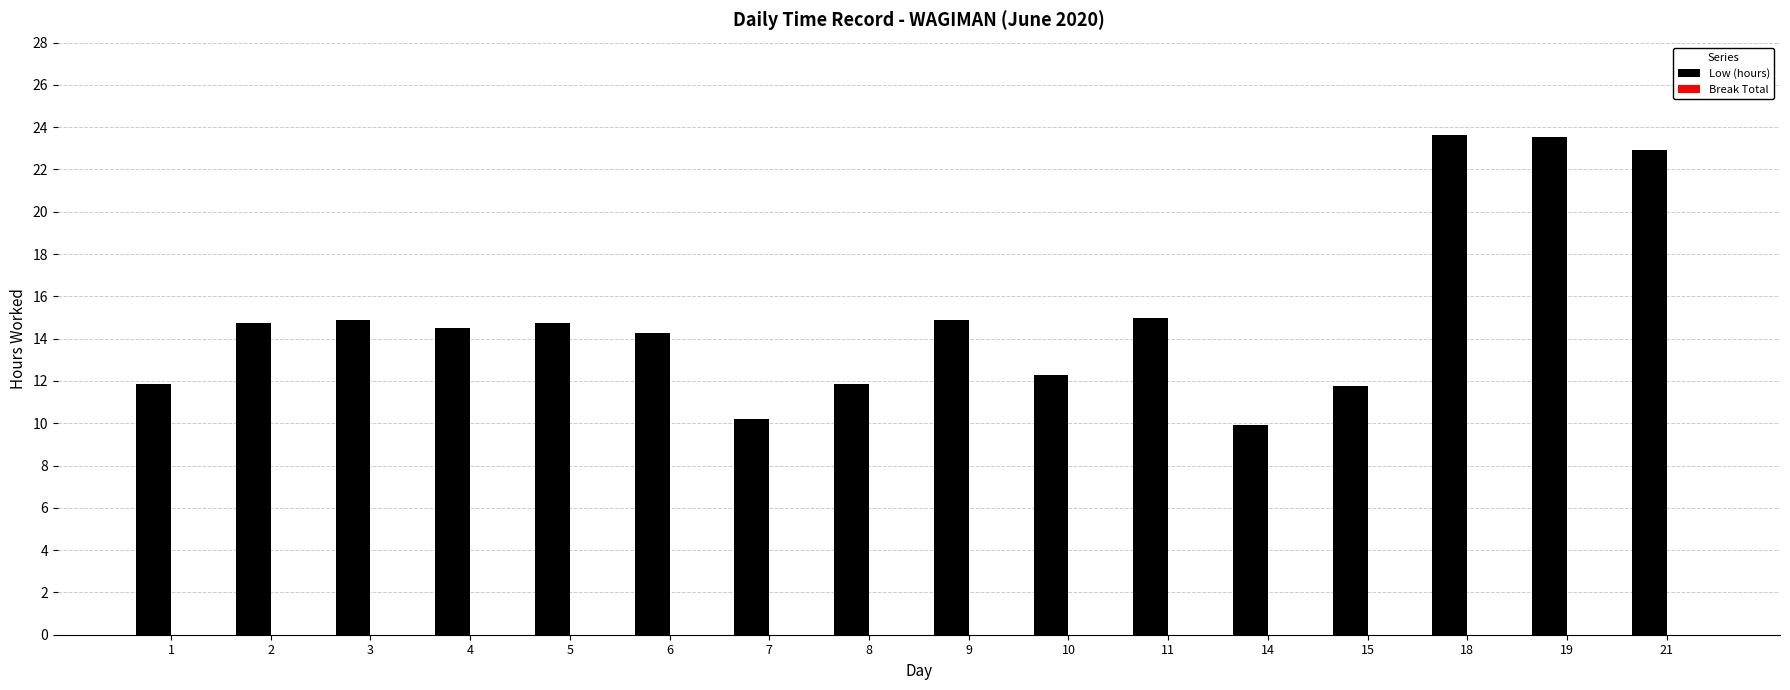

Are the bars grouped side by side (vs. stacked)?

No